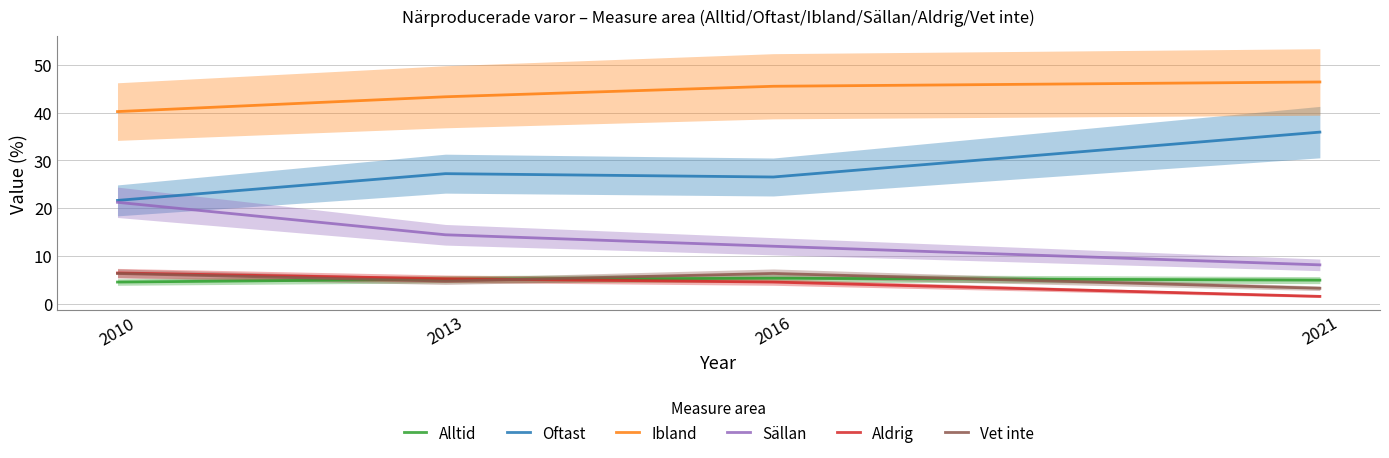

At how many categories does at least one series exceed 26?

4